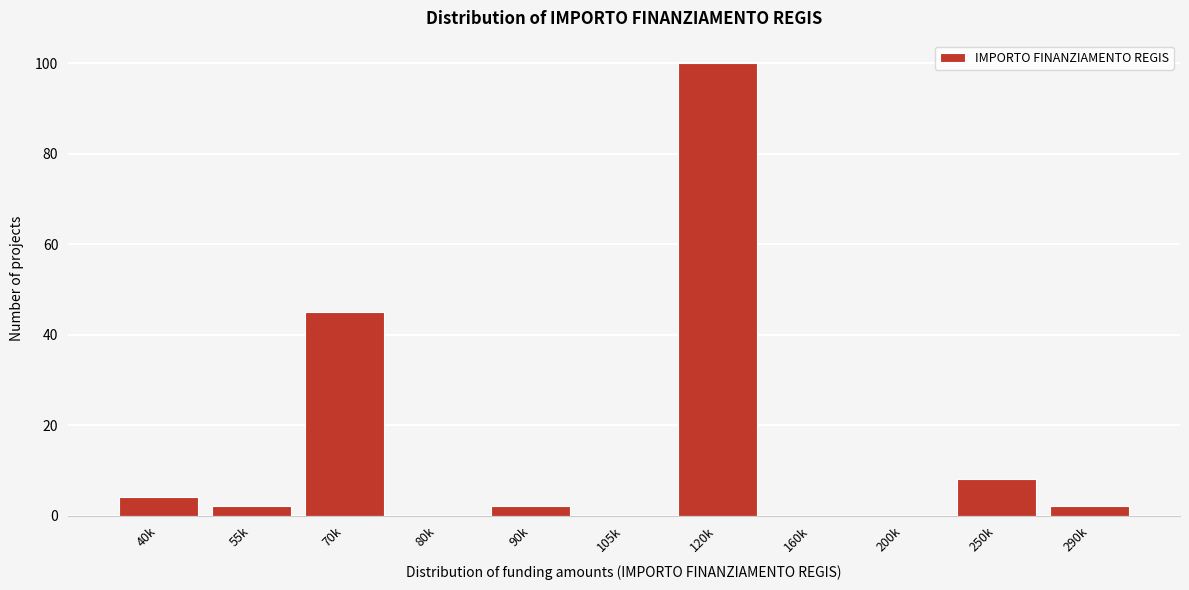

Reading left to right, list all the values displayed in this chart.

40k=4	55k=2	70k=45	80k=0	90k=2	105k=0	120k=100	160k=0	200k=0	250k=8	290k=2